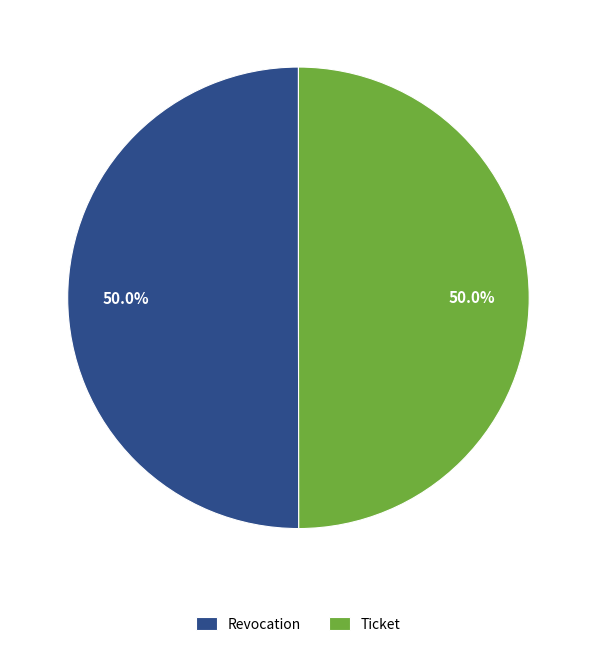

Combined, what portion of the pie is Ticket and Revocation?

100.0%